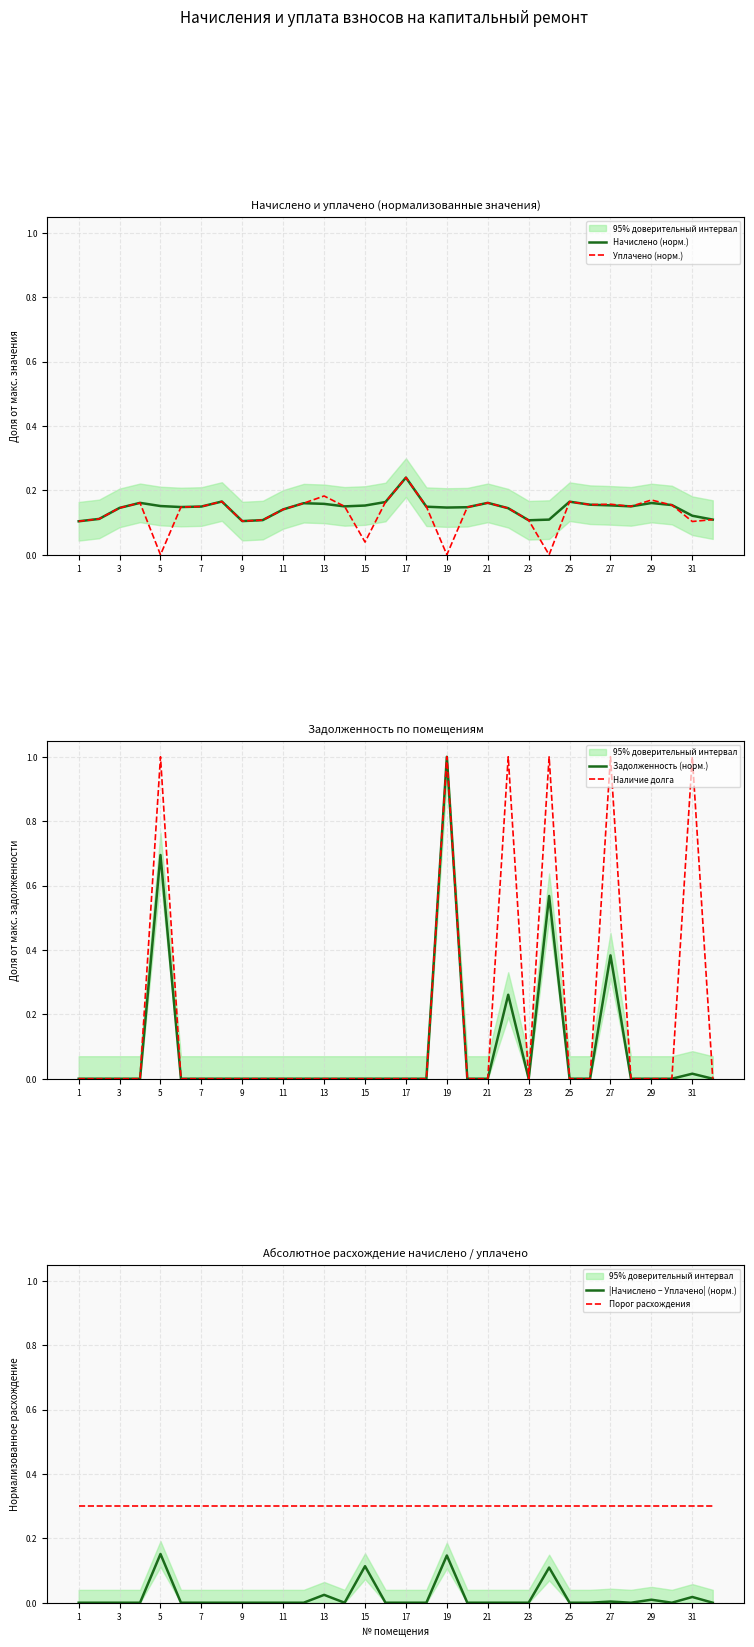

Is it true that Наличие долга equals 0.0 at 11?

True